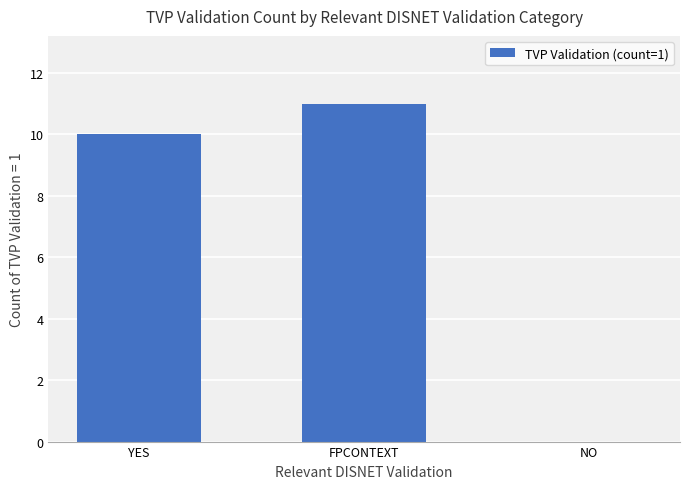

Count the number of categories in the chart.

3